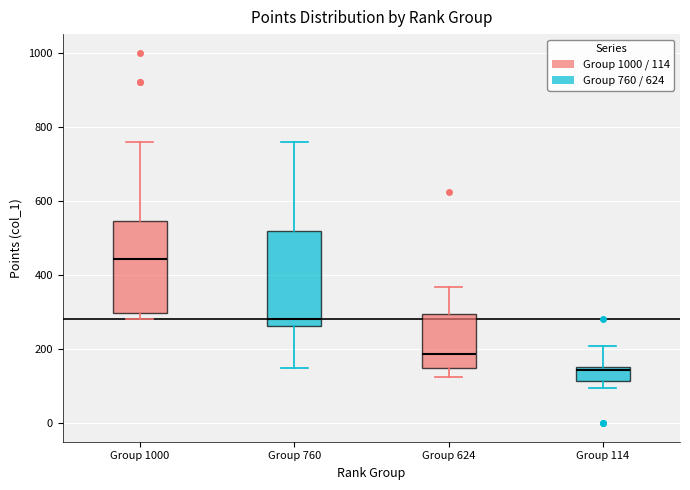

Where is the upper edge of the box for Group 624 on the y-axis? The values are not printed on the chart, so give them approximately, as read against the axis.

300